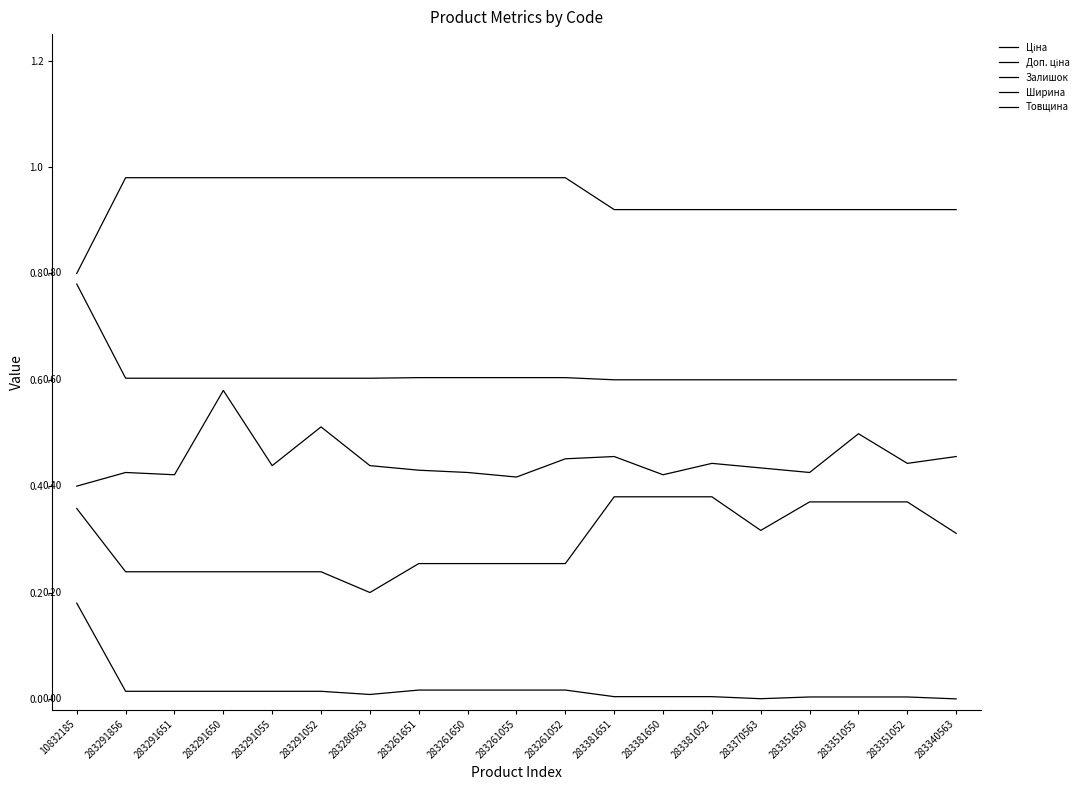

What is the difference between the maximum and minimum values in the Ширина series?

0.2